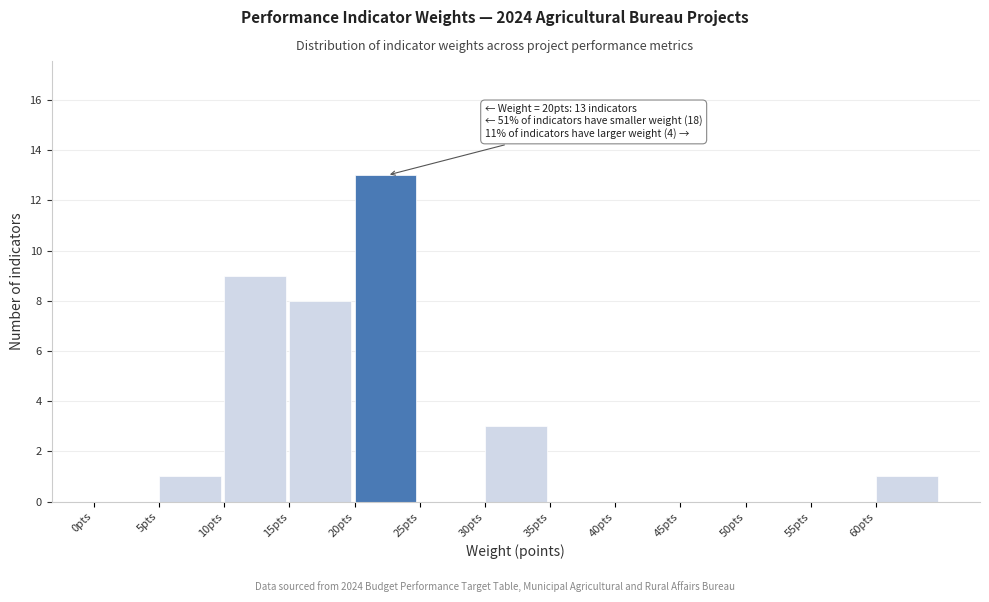

Over which range of the x-axis is the bar tallest?

20 to 25